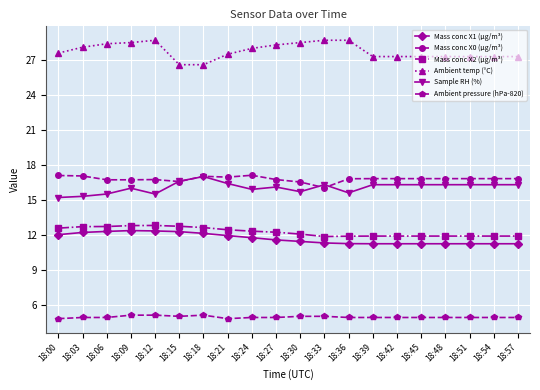

Count the number of categories in the chart.

20